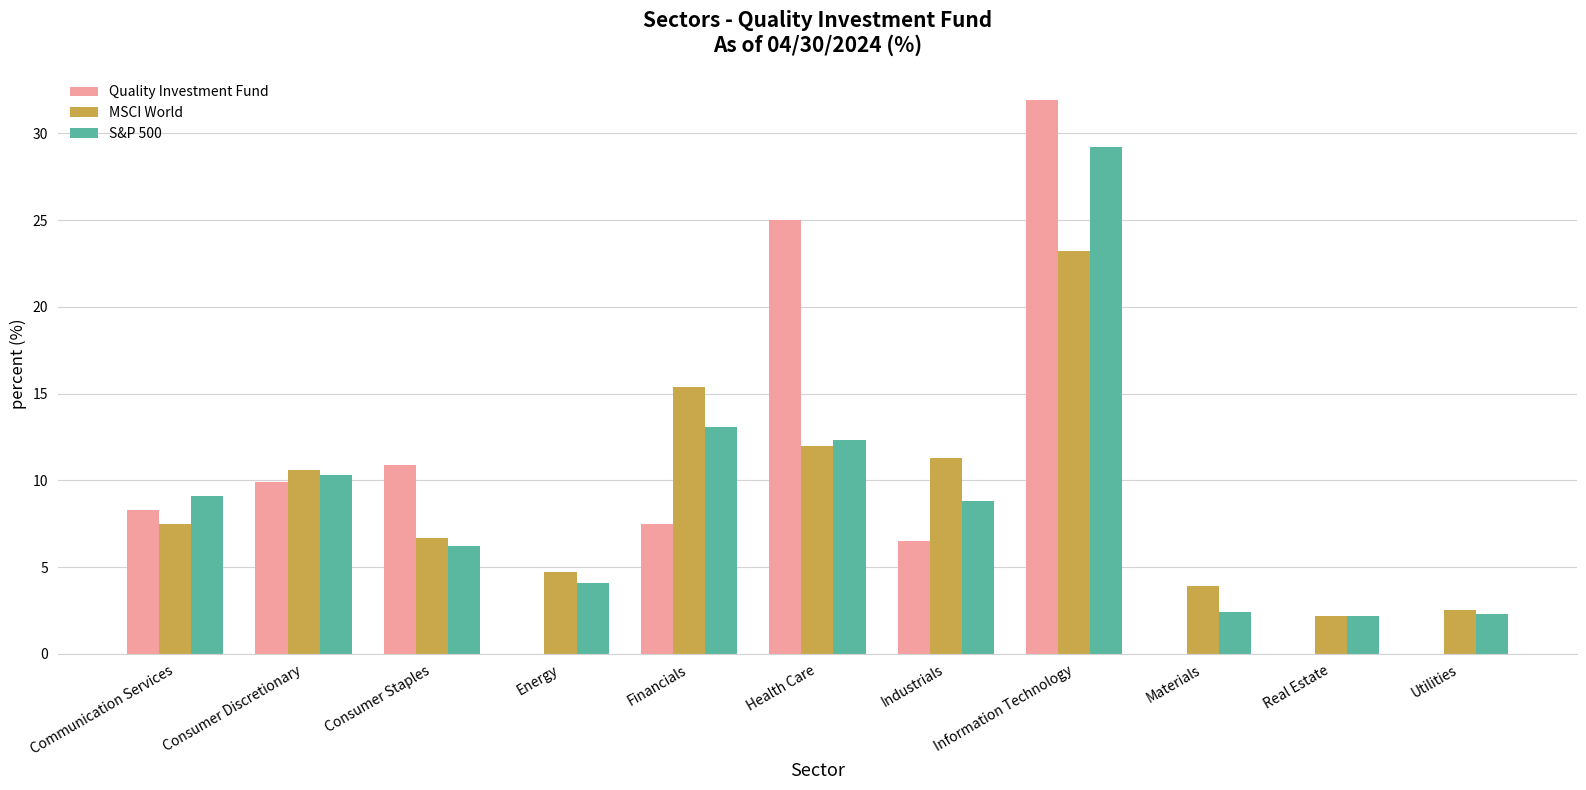

Between Consumer Discretionary and Real Estate, which series saw the biggest shift?

Quality Investment Fund